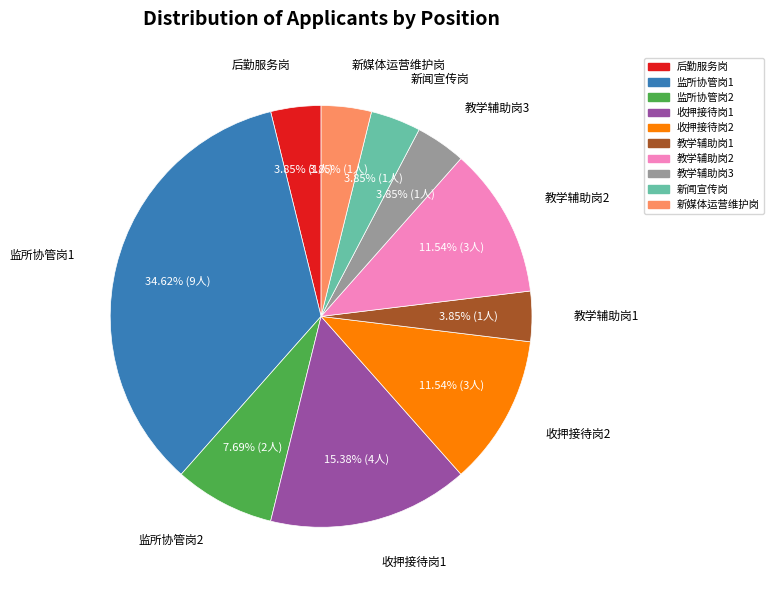

Does any single category account for the majority?

No